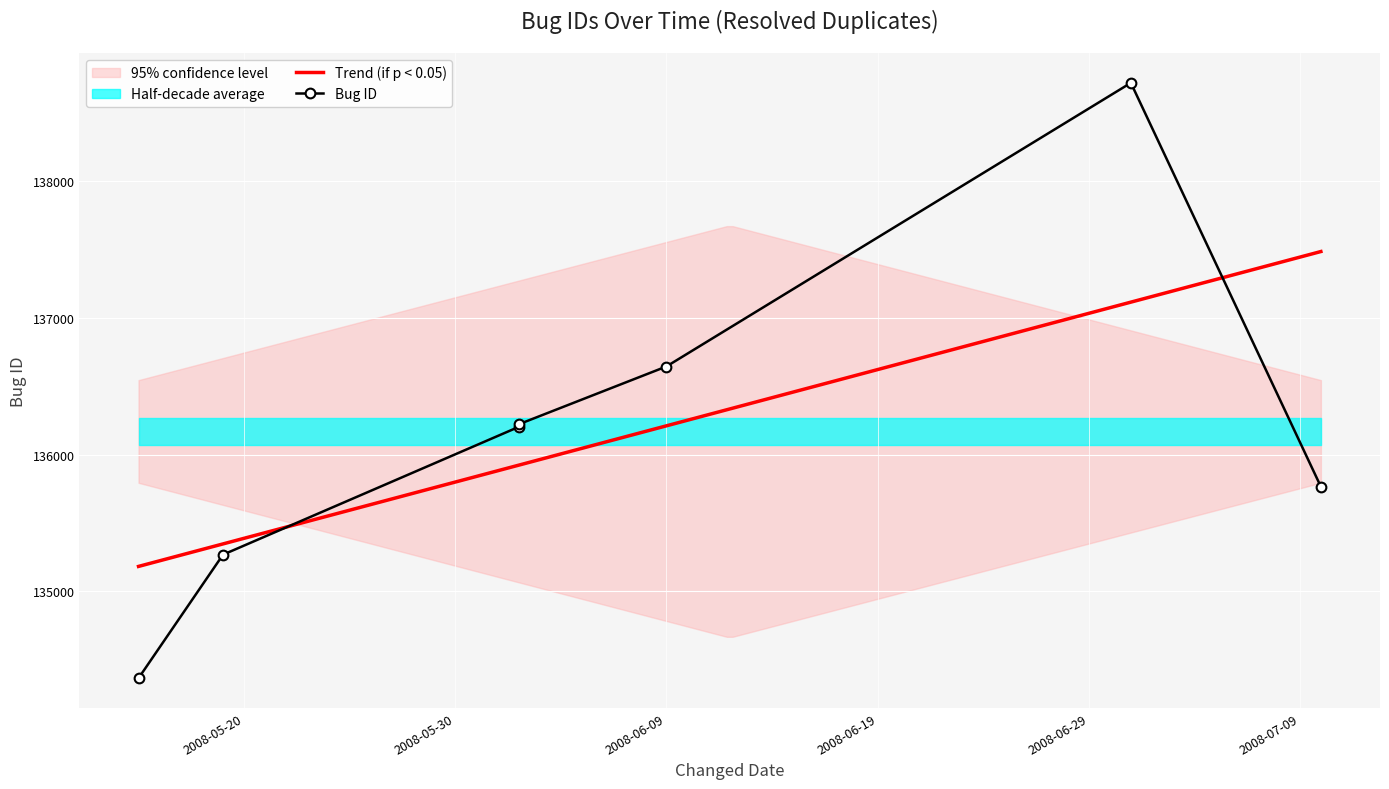

What is the spread (max minus min) of values at 2008-05-20?

817.3